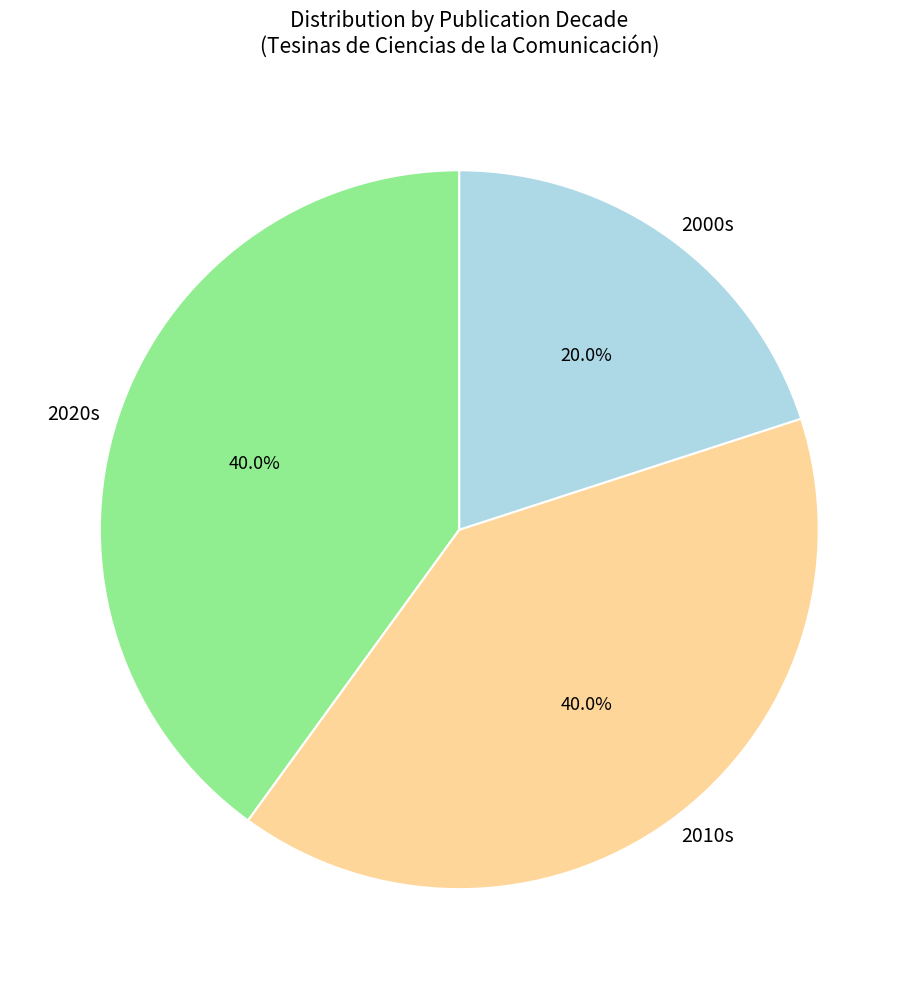

Does any single category account for the majority?

No